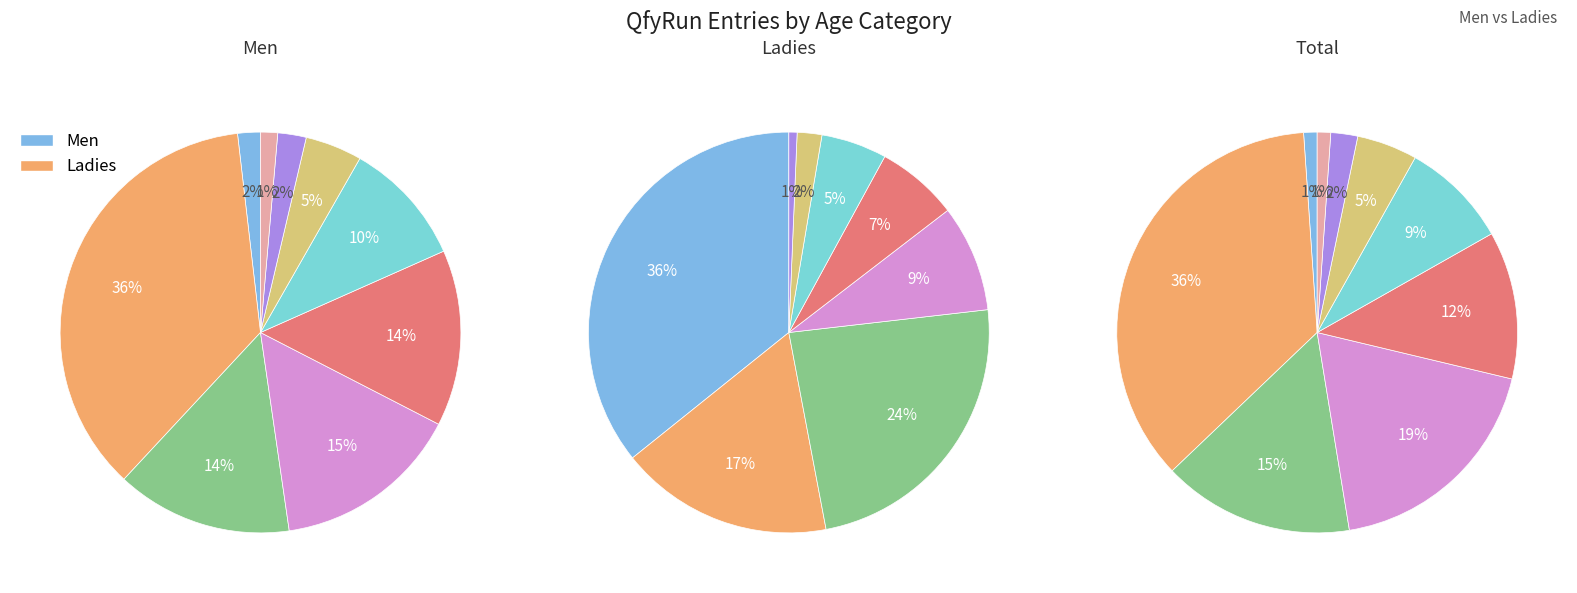

How many slices are in this pie chart?

9